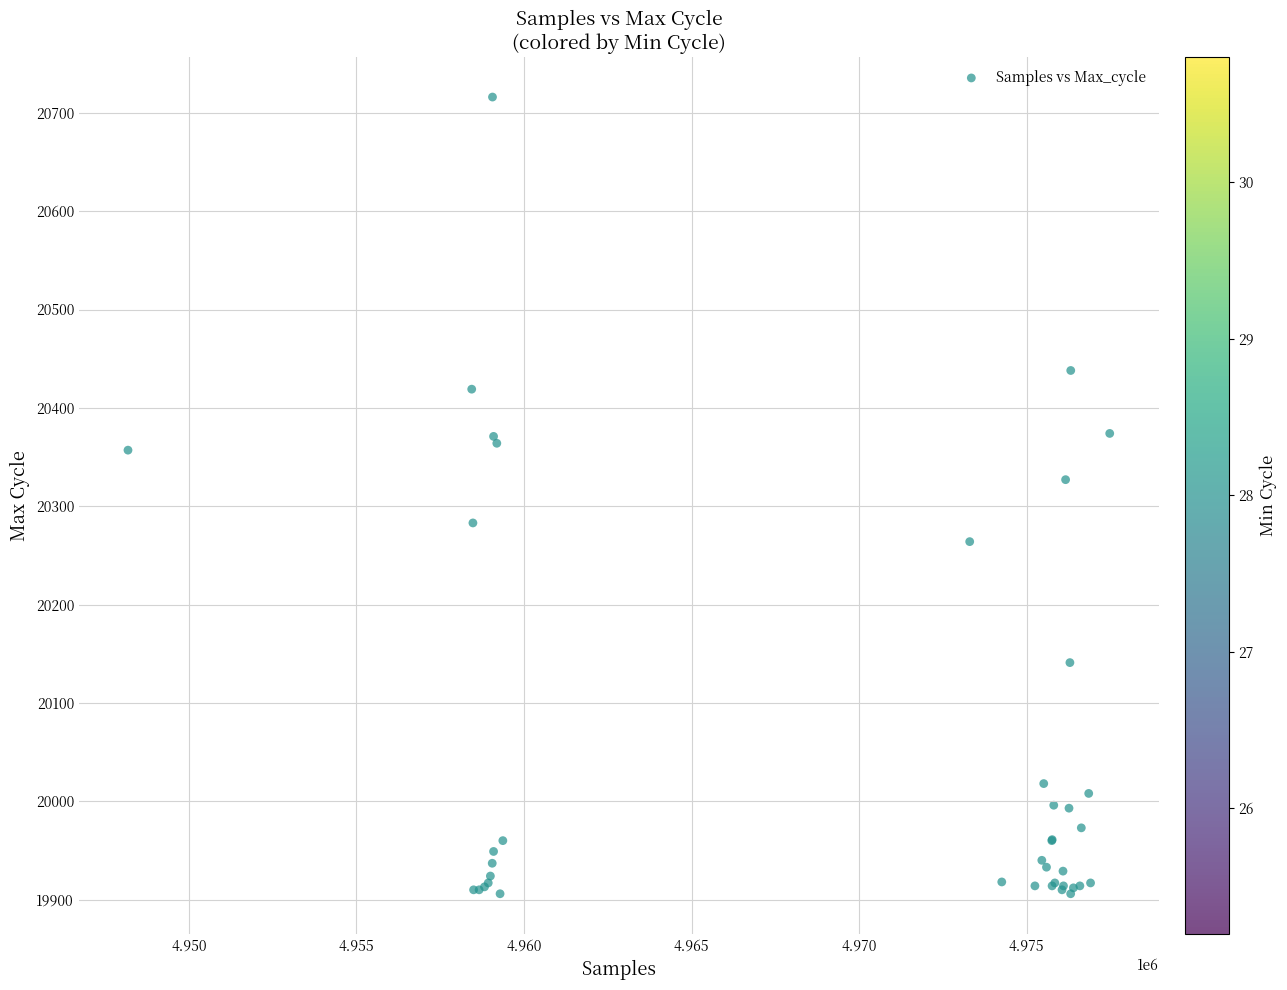

What Y value in the scatter plot is closest to 20311?

20327